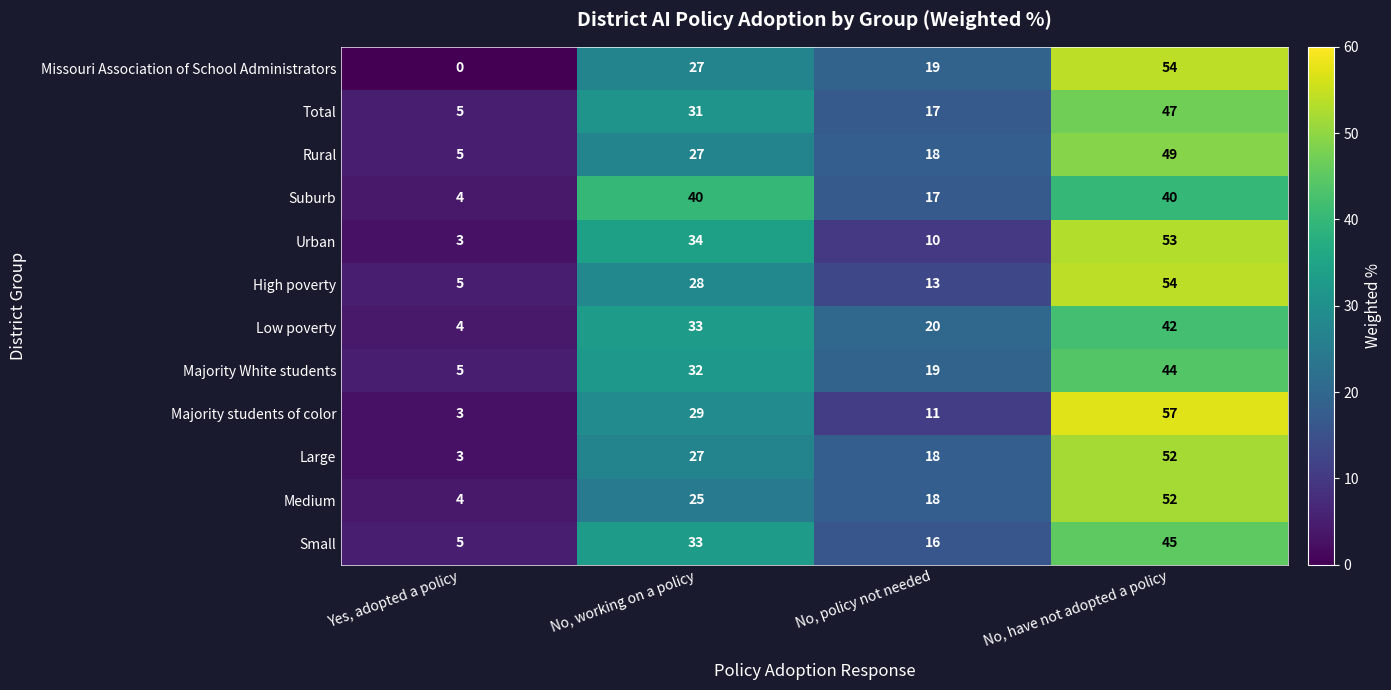

What is the difference between the second highest and minimum values in the Majority students of color series?

26